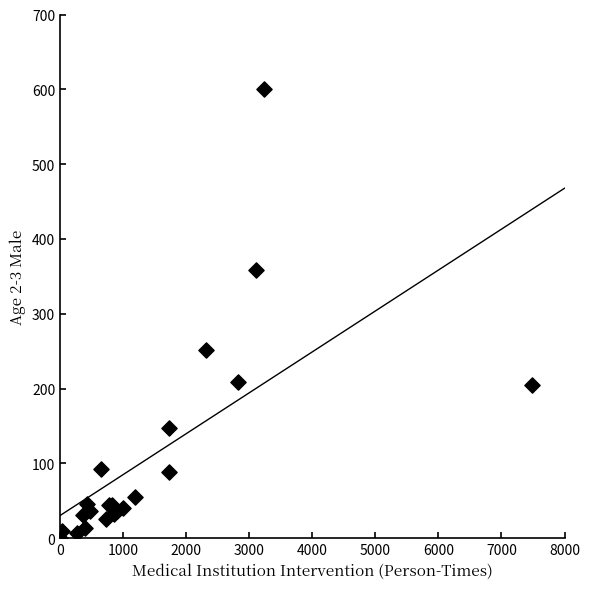

What Y value in the scatter plot is closest to 300?

252